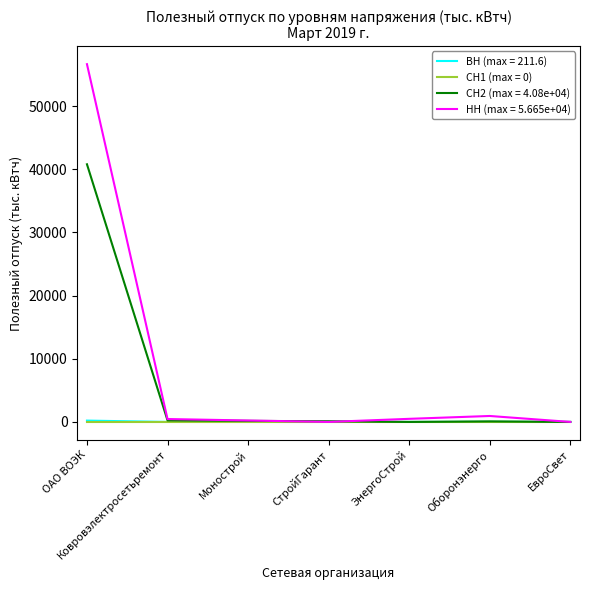

The value of НН (max = 5.665e+04) at ЕвроСвет is 0.0. True or false?

True